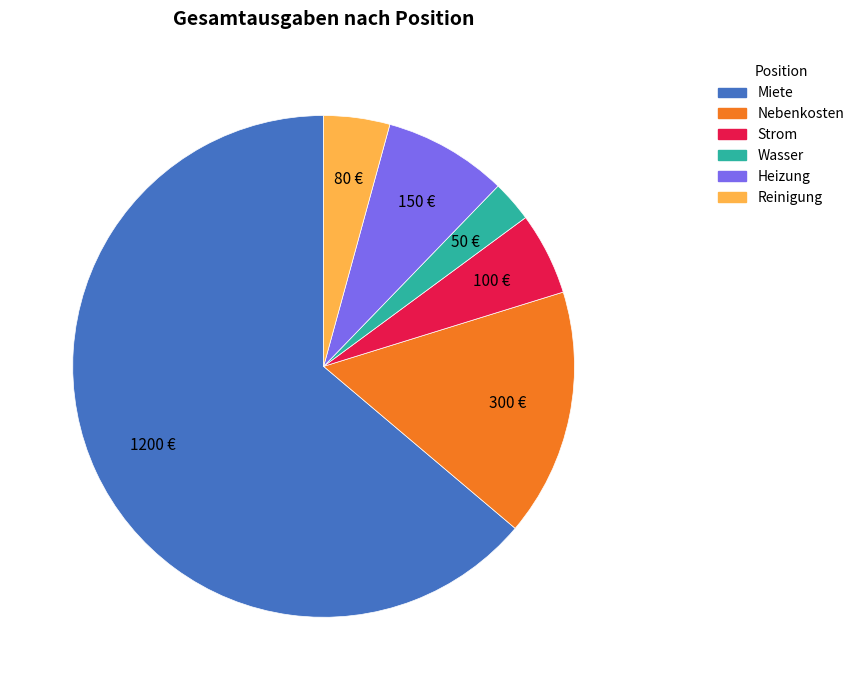

Does any single category account for the majority?

Yes